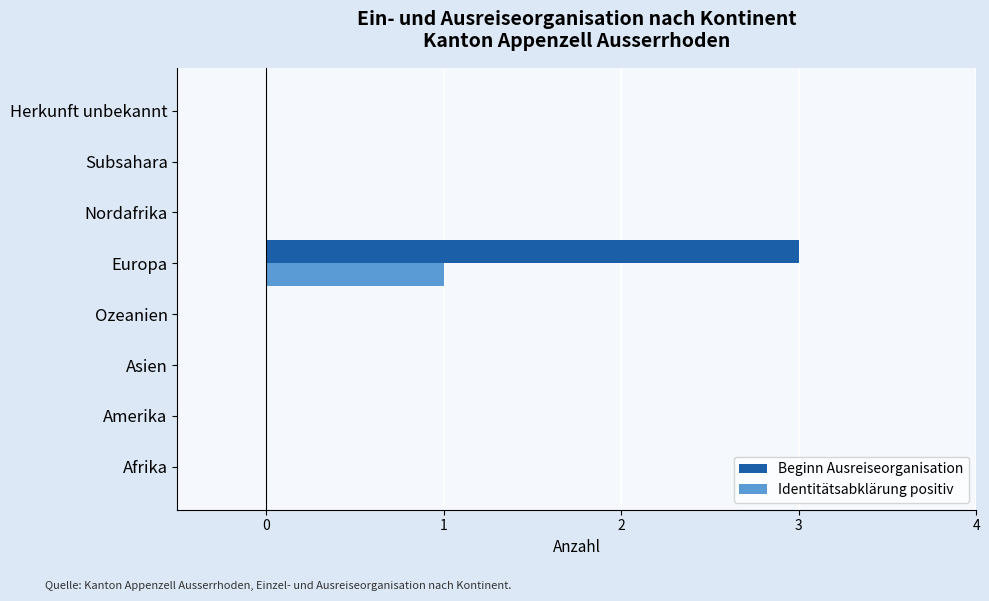

What is the sum of all Beginn Ausreiseorganisation values?

3